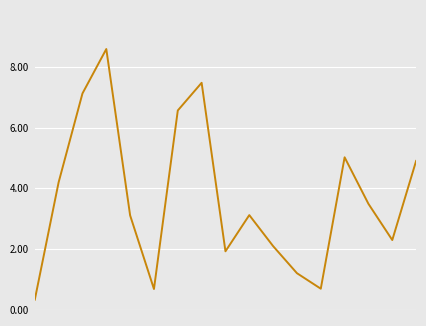

What is the minimum value shown in the chart?

0.3